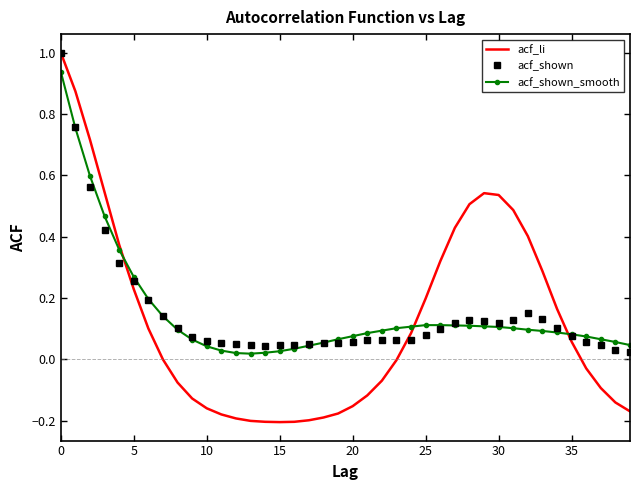

Which series has the largest range (max minus min)?

acf_li